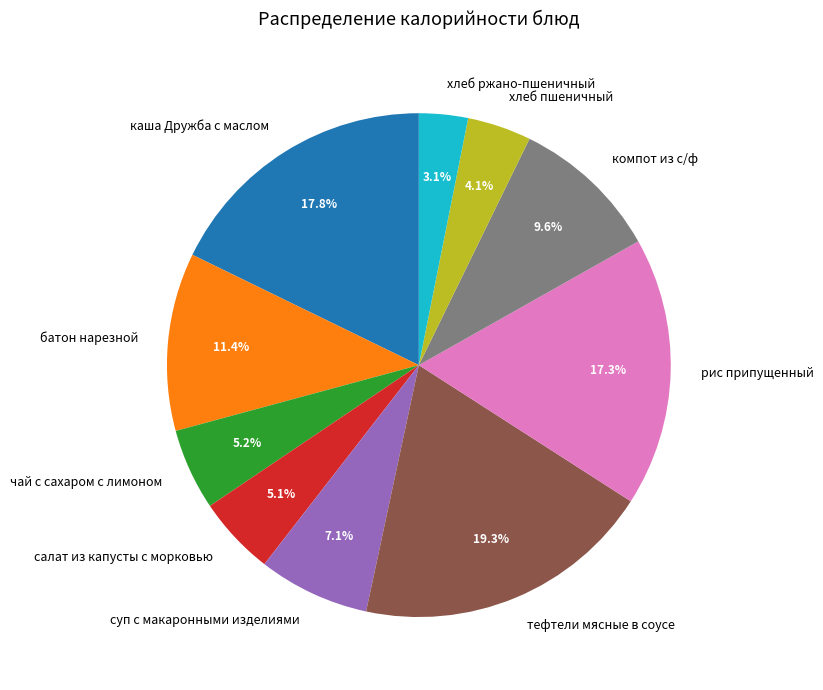

Which slice is the smallest?

хлеб ржано-пшеничный